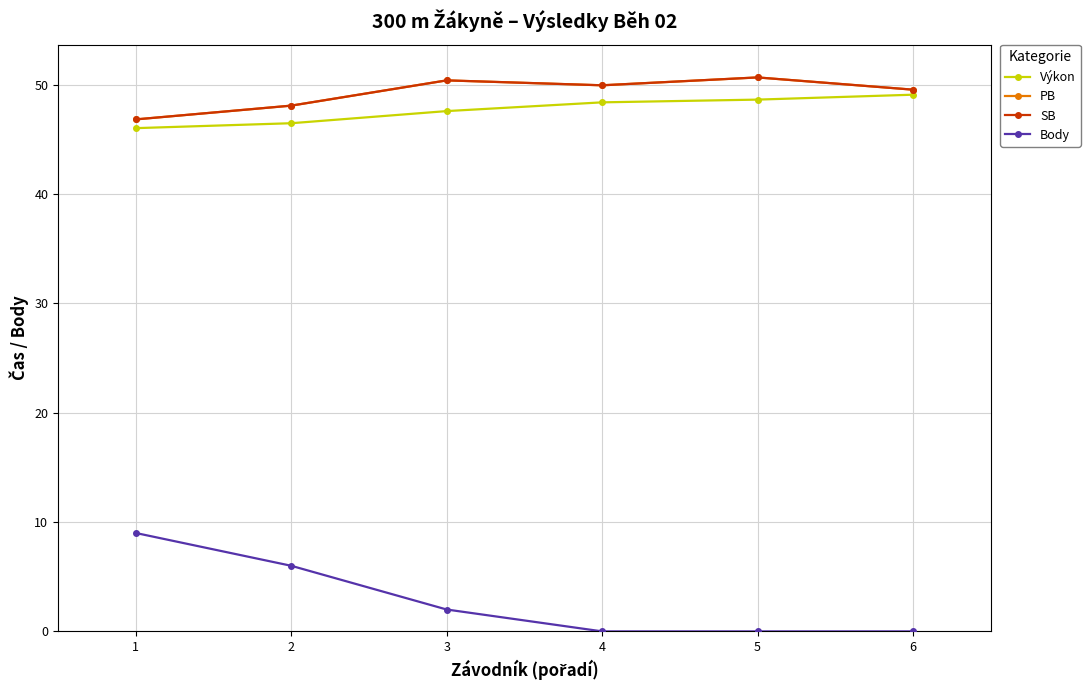

Does the chart have visible grid lines?

Yes